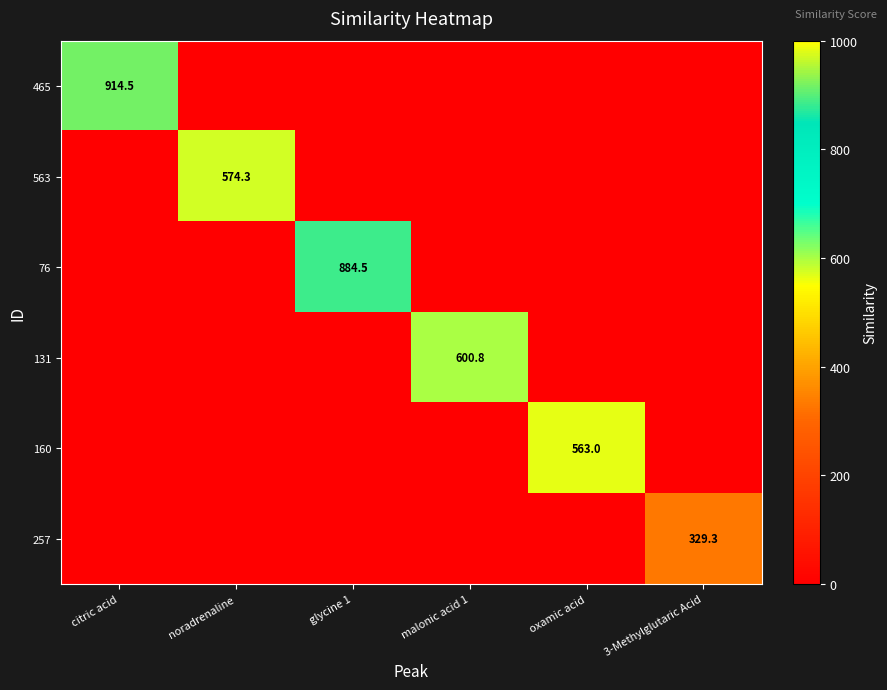

At how many categories does at least one series exceed 893?

1